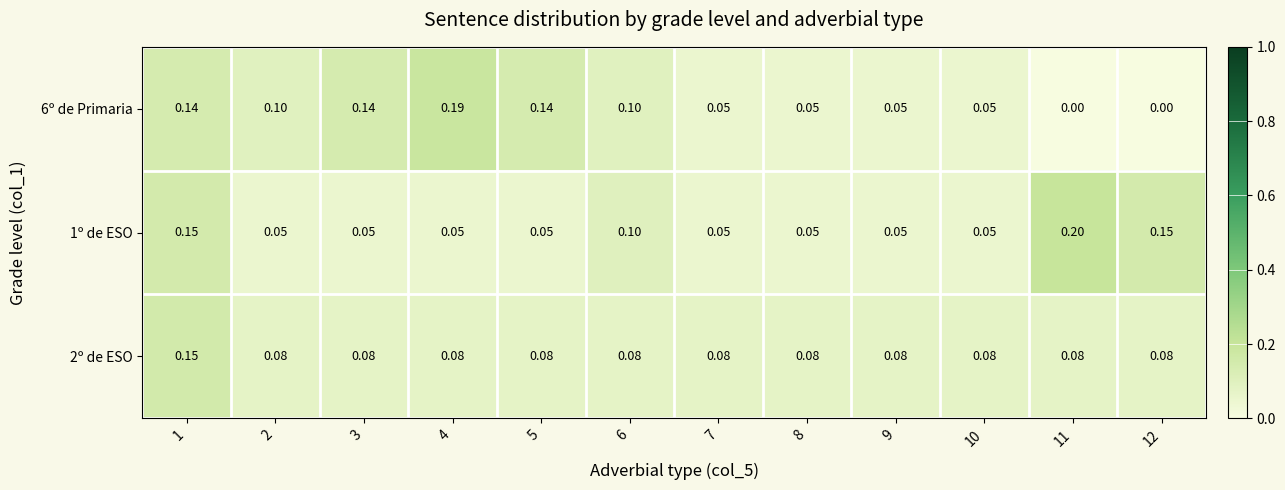

How many data points in 6º de Primaria are above 0?

10